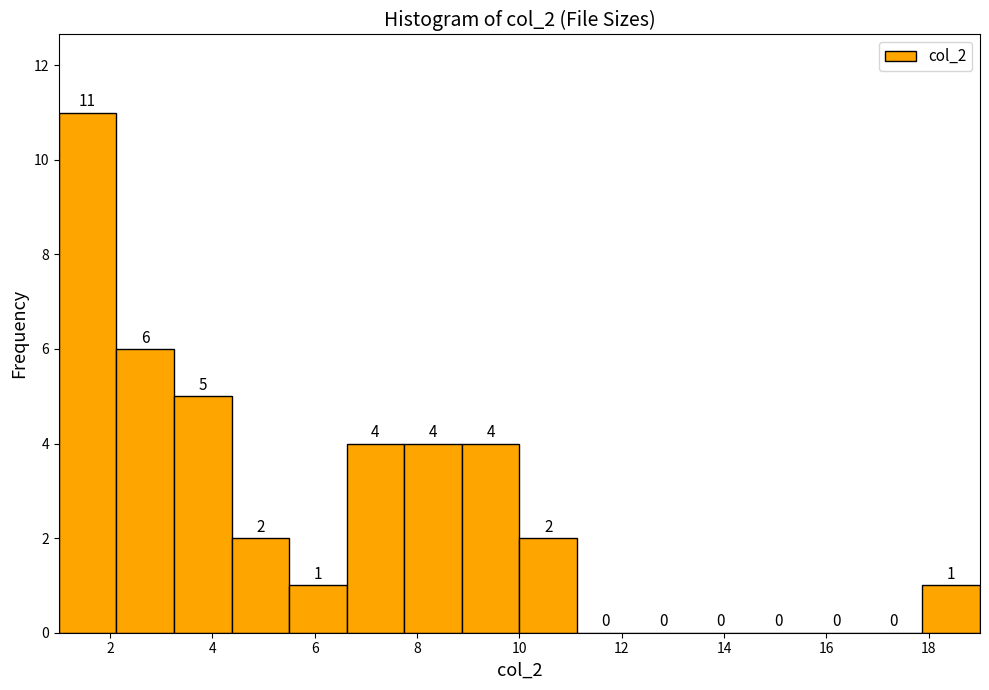

How tall is the bar that spans 6.6 to 7.8 on the x-axis? The bar edges are not printed on the chart, so give them approximately, as read against the axis.

4